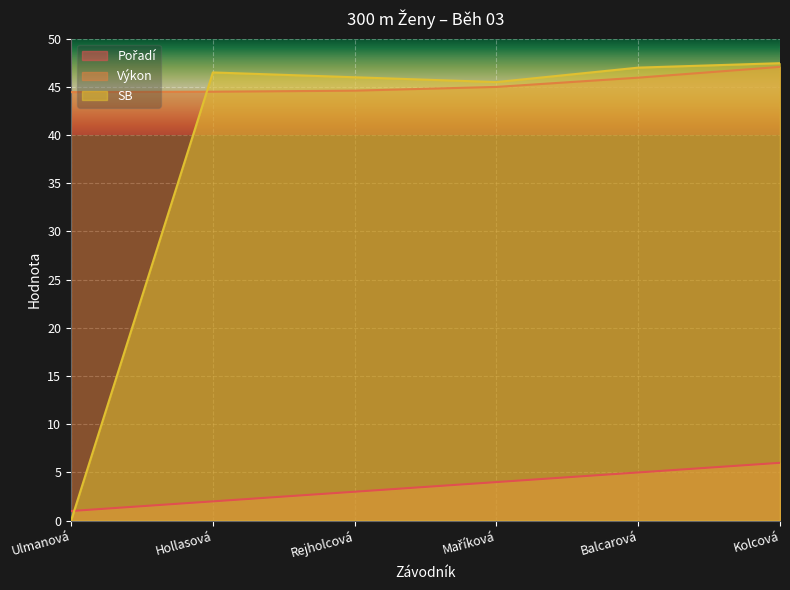

Reading left to right, what are all the values shown in this chart?

Pořadí: Ulmanová=1.0	Hollasová=2.0	Rejholcová=3.0	Maříková=4.0	Balcarová=5.0	Kolcová=6.0
Výkon: Ulmanová=44.5	Hollasová=44.5	Rejholcová=44.6	Maříková=45.0	Balcarová=46.0	Kolcová=47.1
SB: Ulmanová=0.0	Hollasová=46.5	Rejholcová=46.0	Maříková=45.5	Balcarová=47.0	Kolcová=47.5